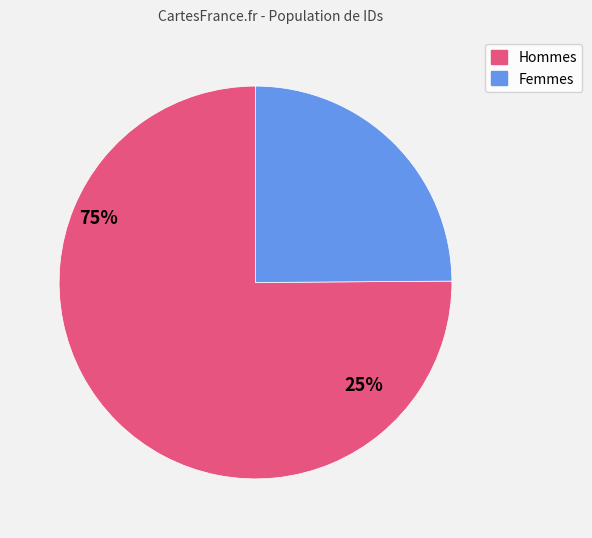

Does any single category account for the majority?

Yes